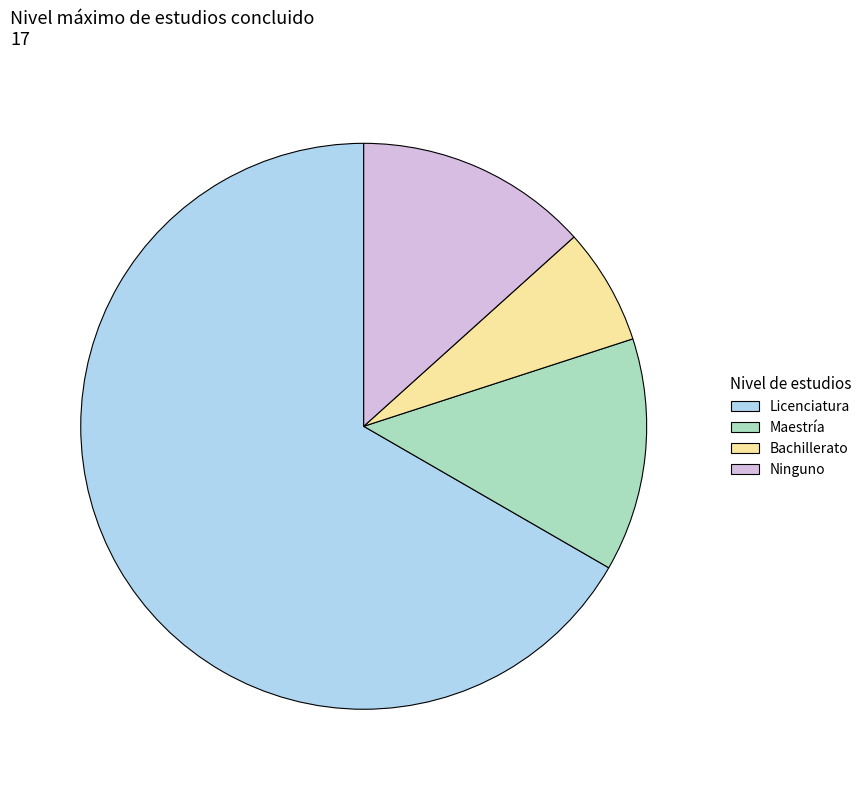

Which category has the smallest portion of the pie?

Bachillerato